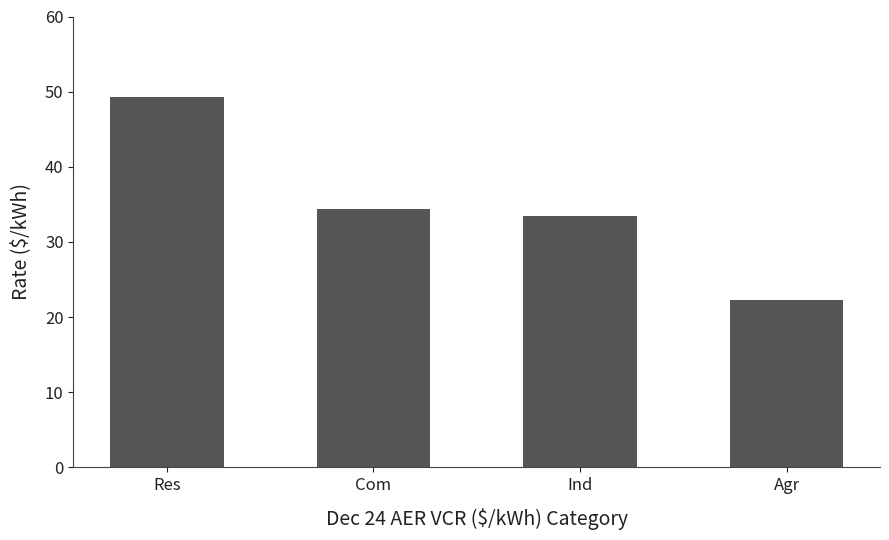

Are the bars grouped side by side (vs. stacked)?

No